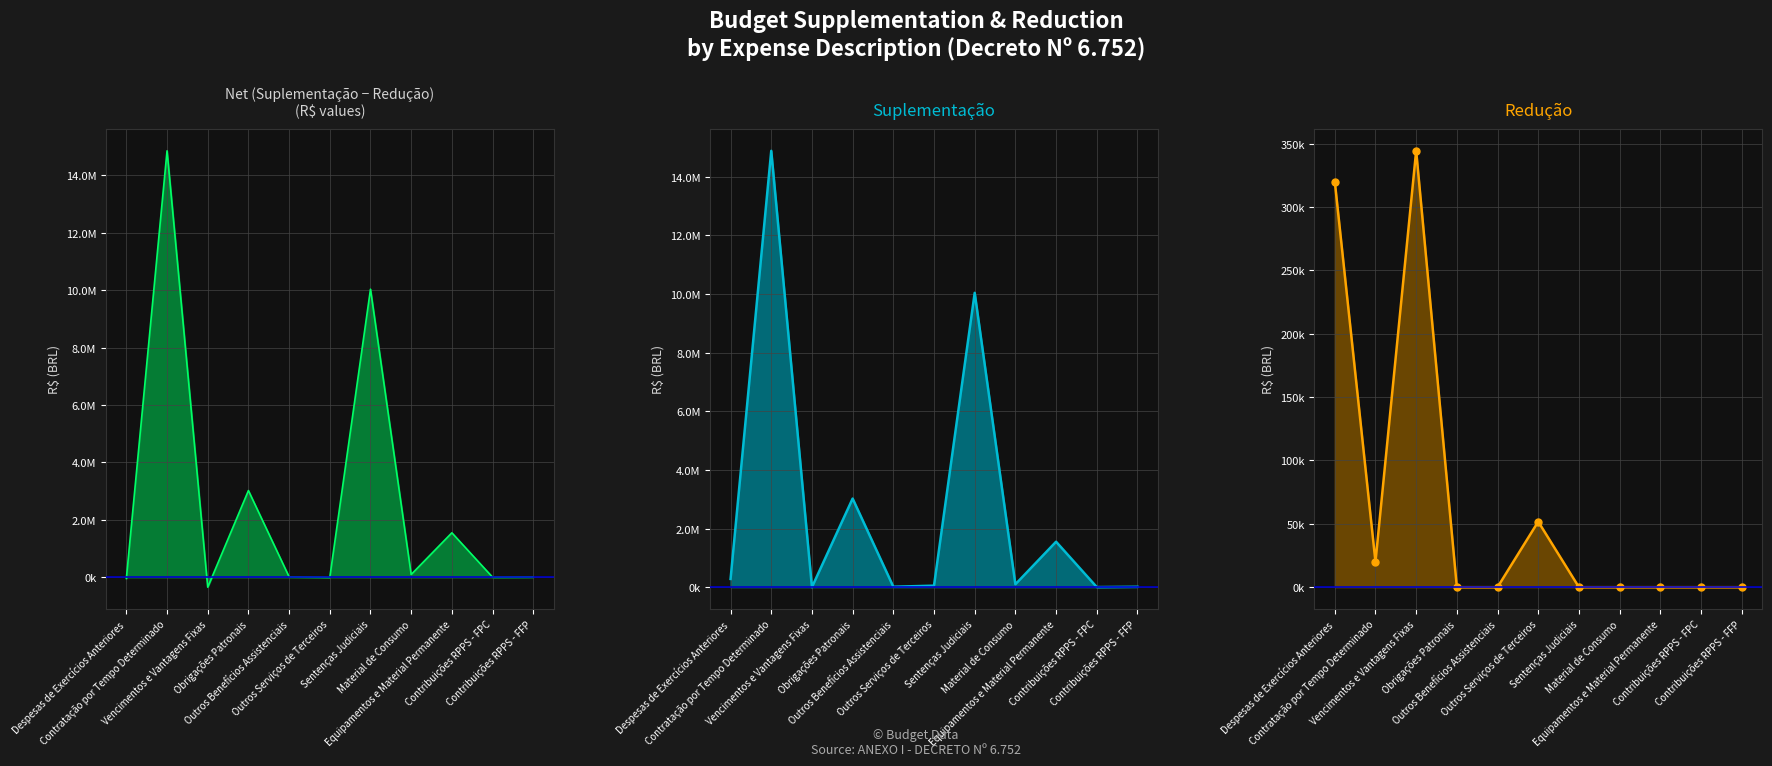

What is the average value of the Net (Sup - Red) series?

2655703.4